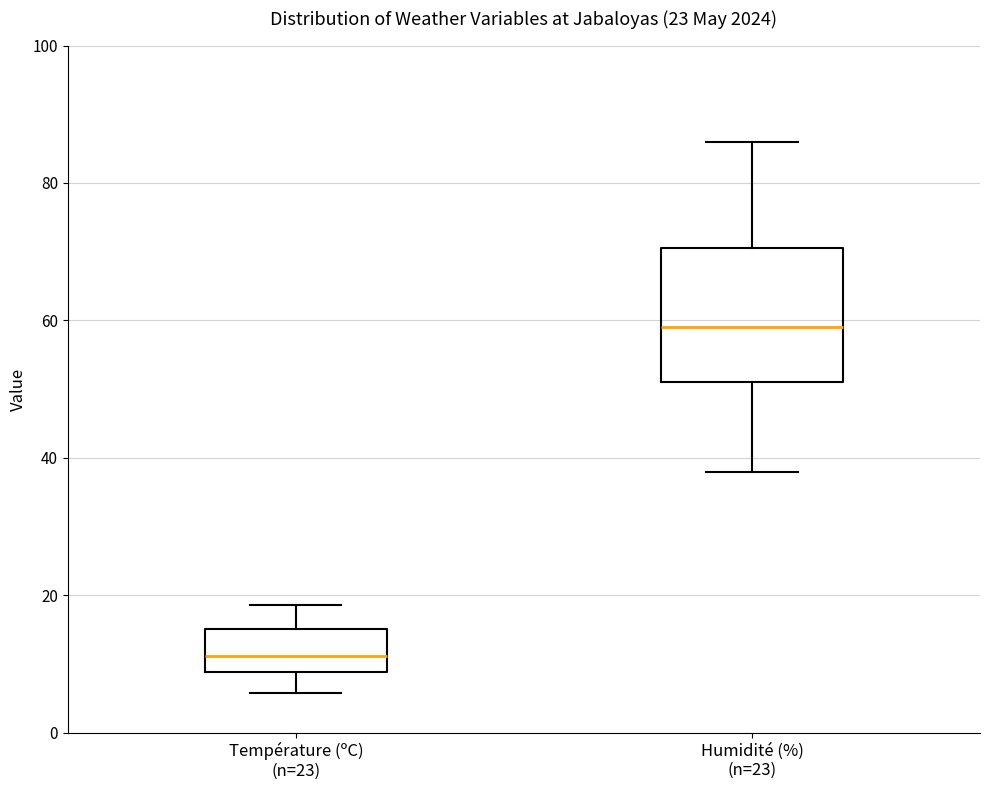

Where does the upper whisker of the box for Humidité (%) (n=23) end on the y-axis? The values are not printed on the chart, so give them approximately, as read against the axis.

86